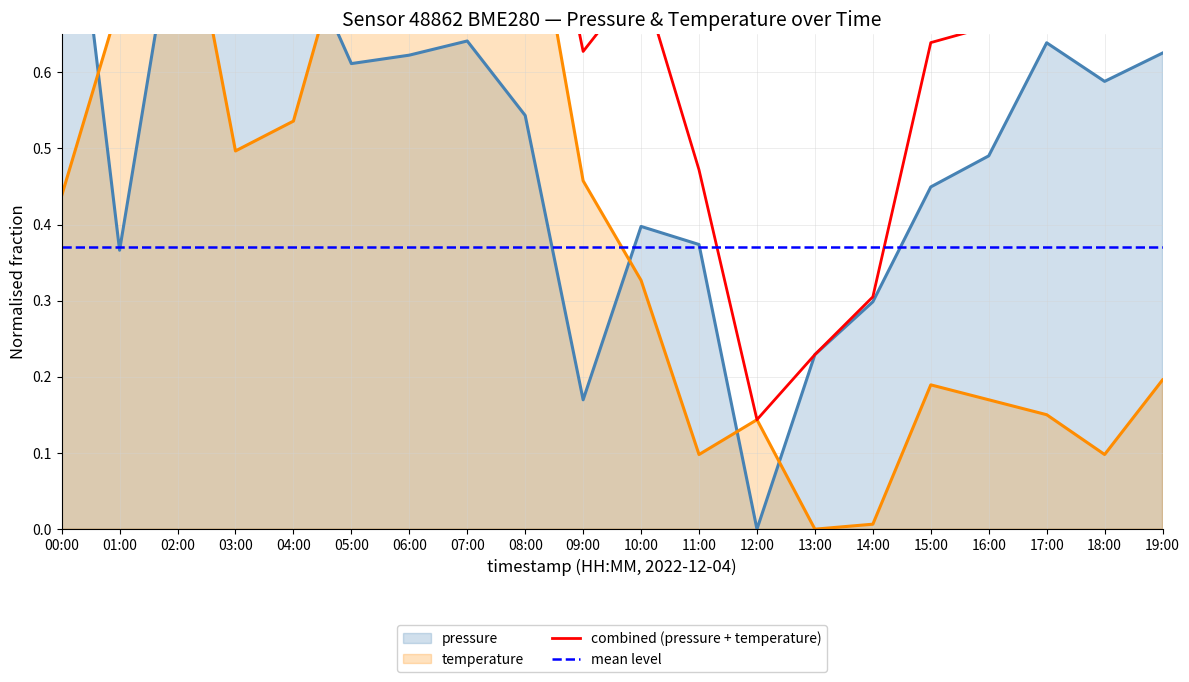

What is the total value across all series at 02:00?

1.7